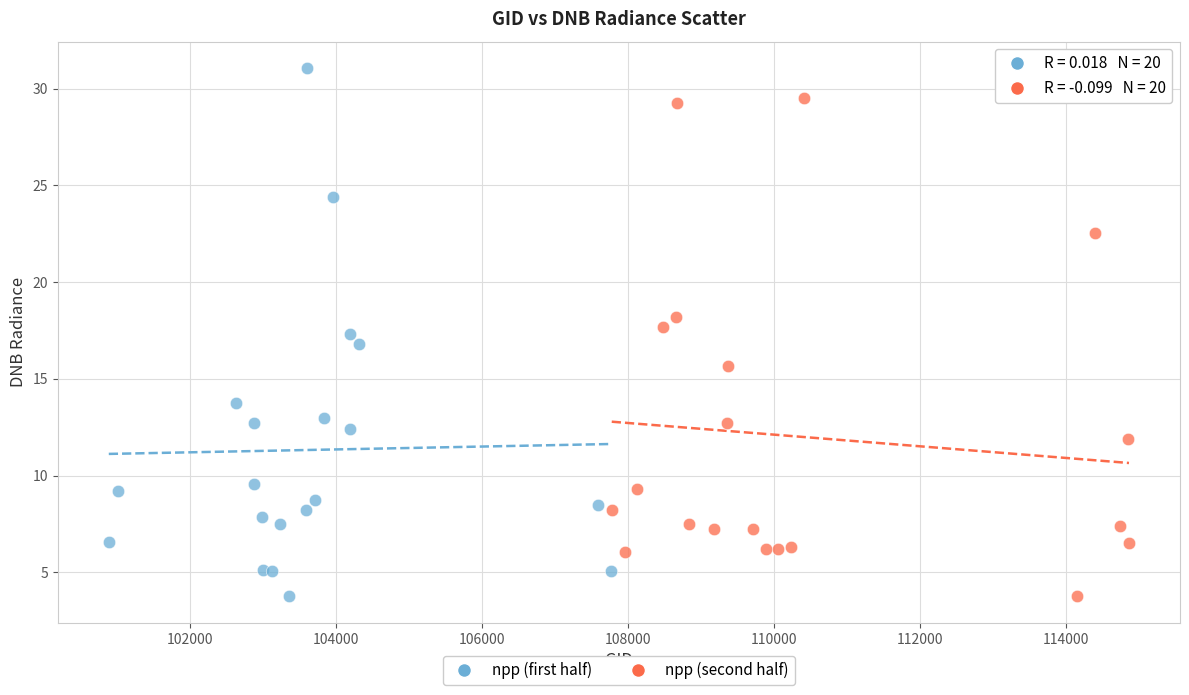

Which series contains the highest Y value?

npp (first half)